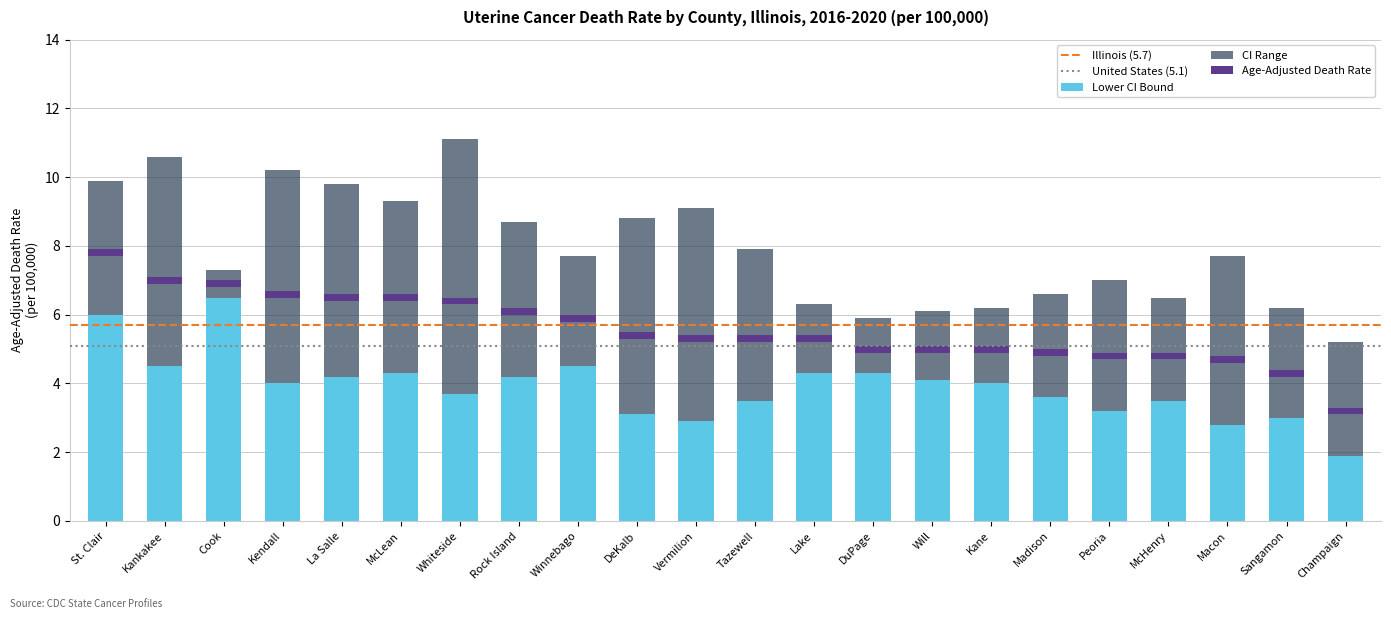

What is the sum of the Lower CI values at DeKalb and Vermilion?

6.0